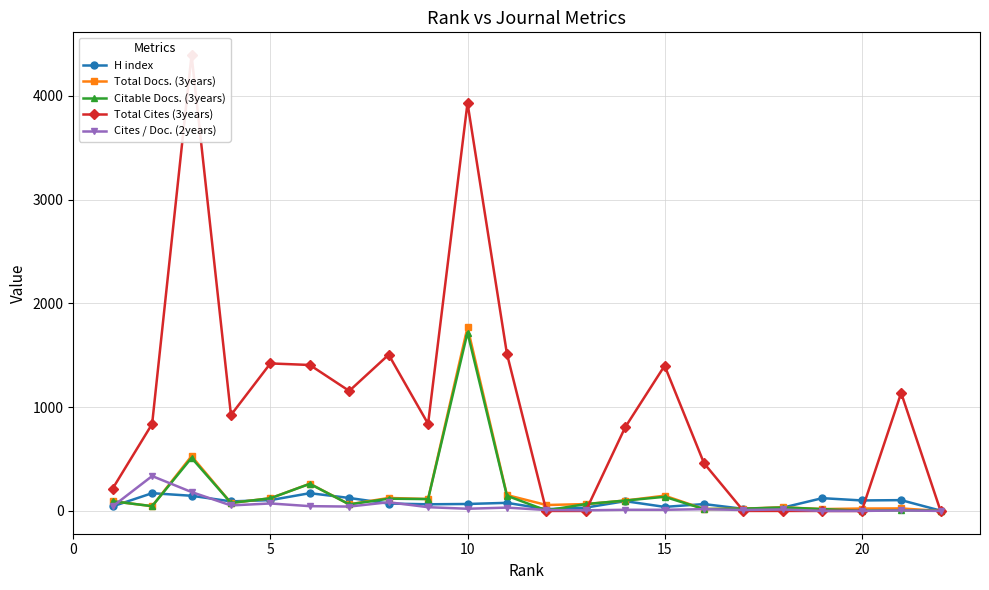

True or false: Citable Docs. (3years) has more than 2 points higher than both neighbors.

True